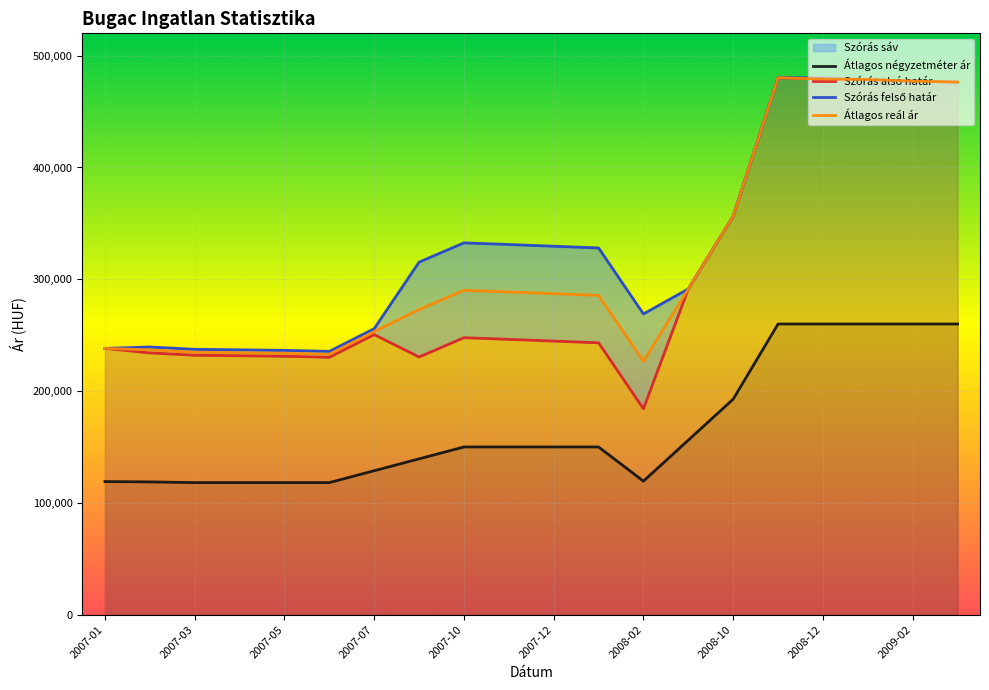

Which category has the highest value in the Átlagos reál ár series?

15